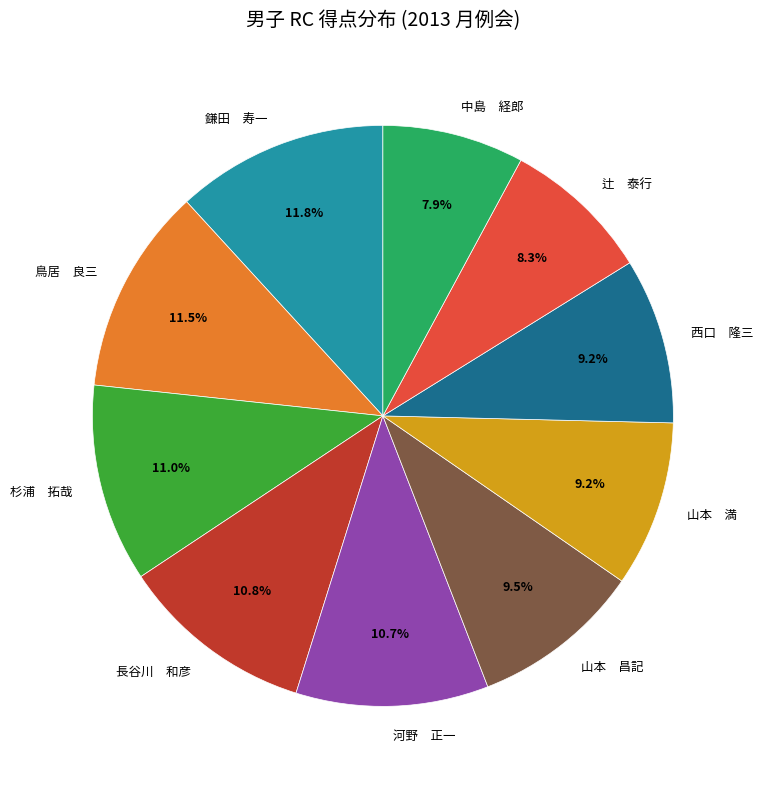

Combined, do 鳥居 良三 and 辻 泰行 account for over 50%?

No